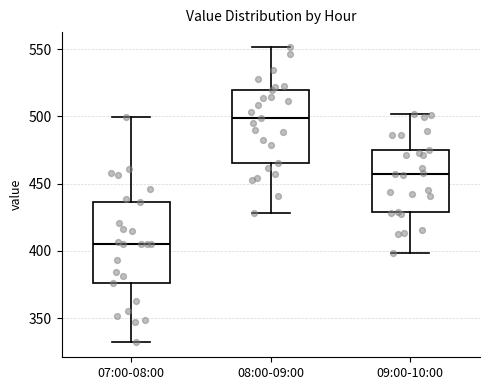

Reading left to right, transcribe this box plot: for each box, give where its median line is, the range the box spans, and where its two whiskers end, as read against the y-axis. The values are not printed on the chart, so give them approximately, as read against the axis.

07:00-08:00: median 405, box 375 to 435, whiskers 330 to 500
08:00-09:00: median 500, box 465 to 520, whiskers 430 to 550
09:00-10:00: median 455, box 430 to 475, whiskers 400 to 500